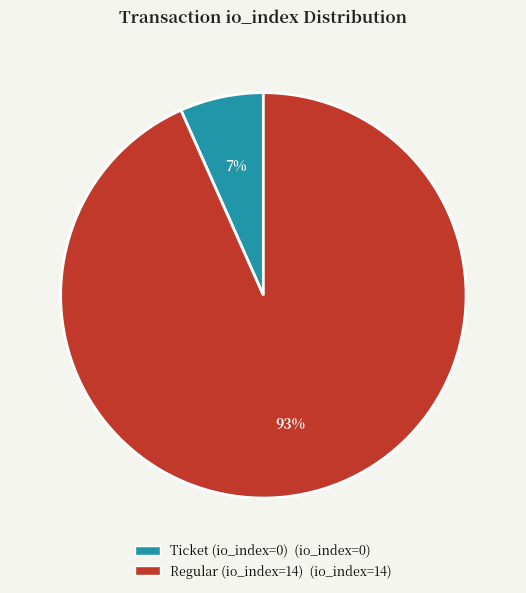

Which slice is the largest?

Regular (io_index=14)